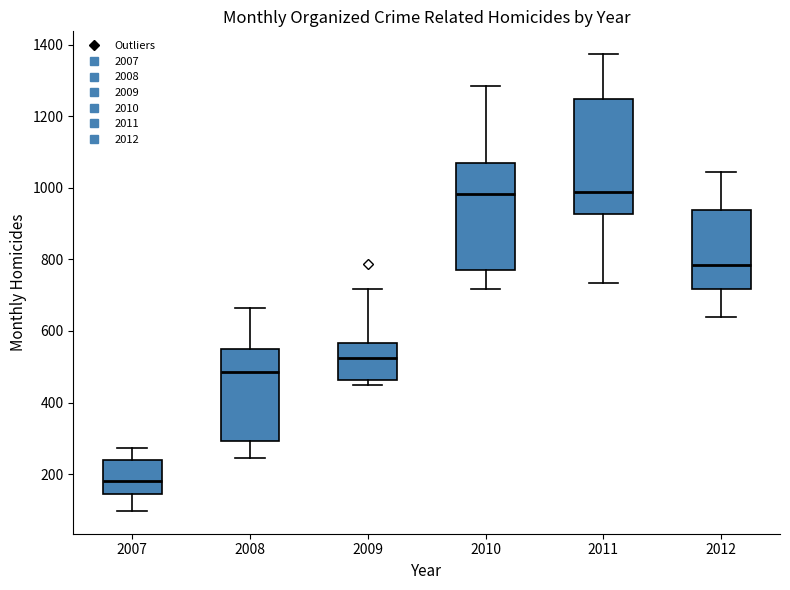

Reading left to right, transcribe this box plot: for each box, give where its median line is, the range the box spans, and where its two whiskers end, as read against the y-axis. The values are not printed on the chart, so give them approximately, as read against the axis.

2007: median 180, box 140 to 240, whiskers 100 to 280
2008: median 480, box 300 to 540, whiskers 240 to 660
2009: median 520, box 460 to 560, whiskers 460 (just below the box's lower edge) to 720
2010: median 980, box 760 to 1080, whiskers 720 to 1280
2011: median 980, box 920 to 1240, whiskers 740 to 1380
2012: median 780, box 720 to 940, whiskers 640 to 1040